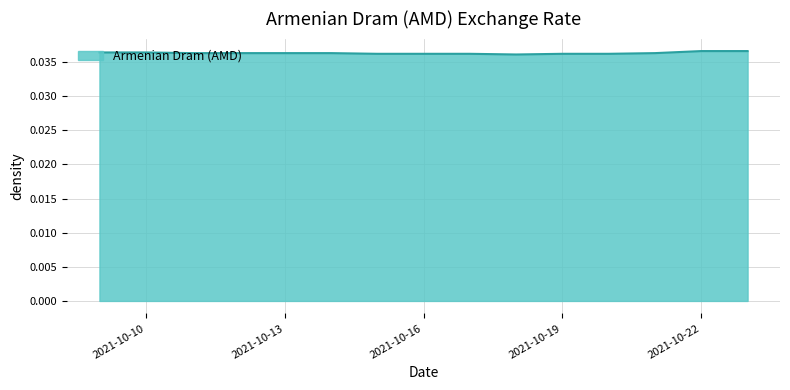

List the labels in order of value, smallest first.

2021-10-18, 2021-10-15, 2021-10-16, 2021-10-17, 2021-10-19, 2021-10-20, 2021-10-11, 2021-10-12, 2021-10-13, 2021-10-14, 2021-10-21, 2021-10-09, 2021-10-10, 2021-10-22, 2021-10-23